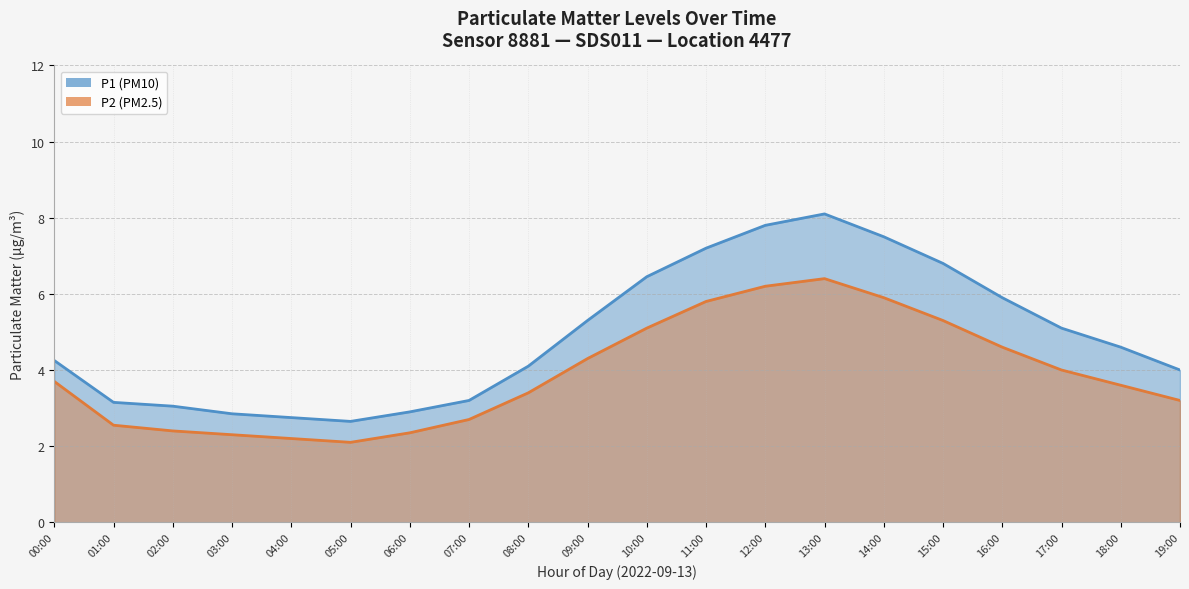

How many lines are shown in the chart?

2